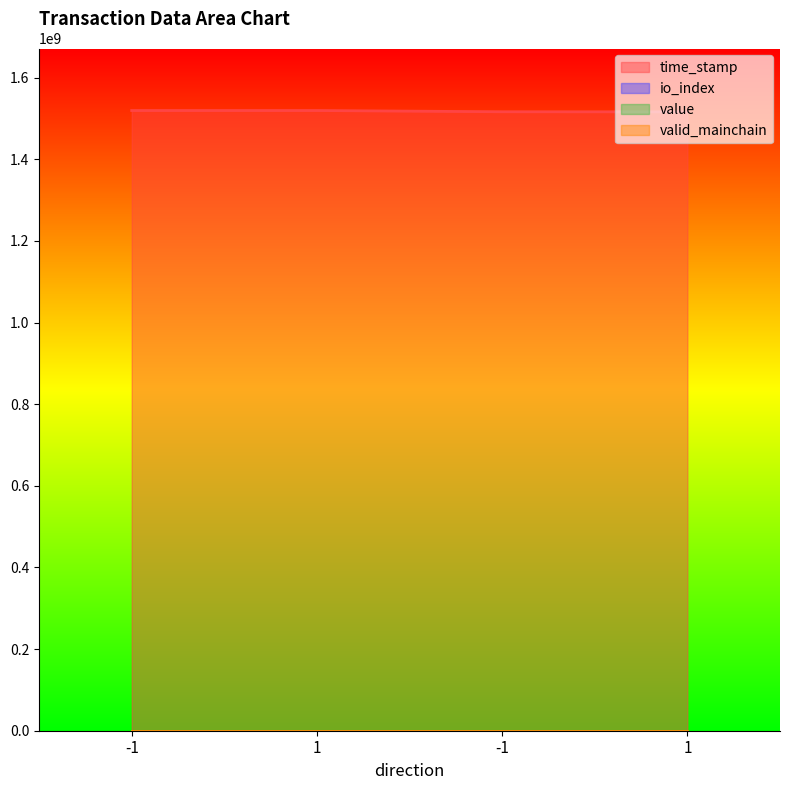

How many data points does each series have?

4